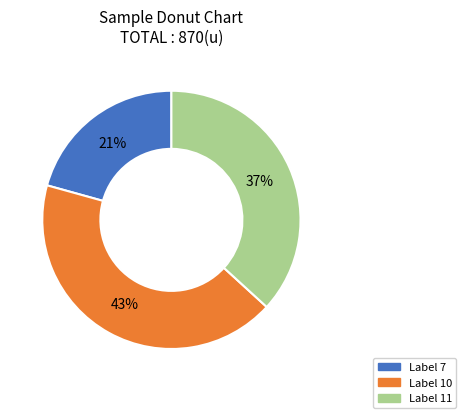

To the nearest percent, what is the average slice percentage?

33%